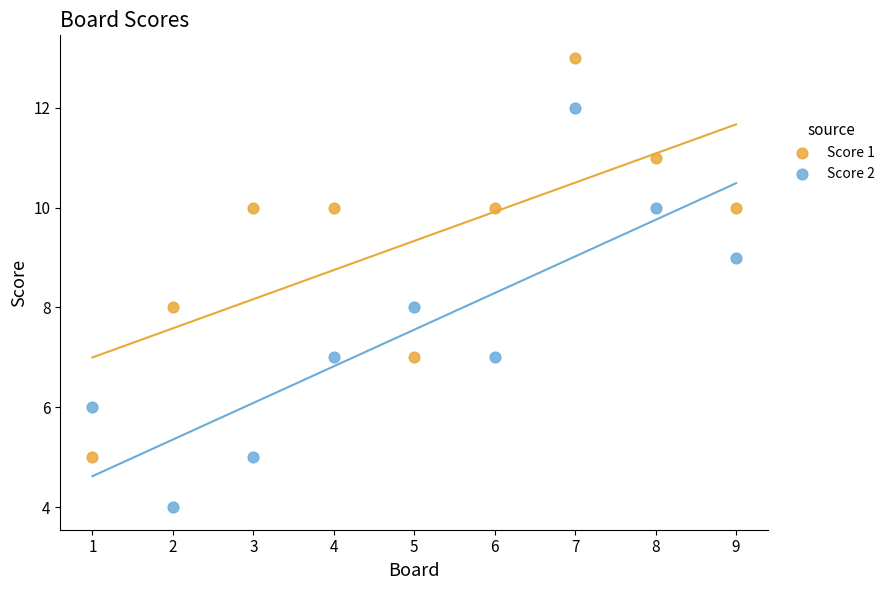

Which series contains the highest Y value?

Score 1